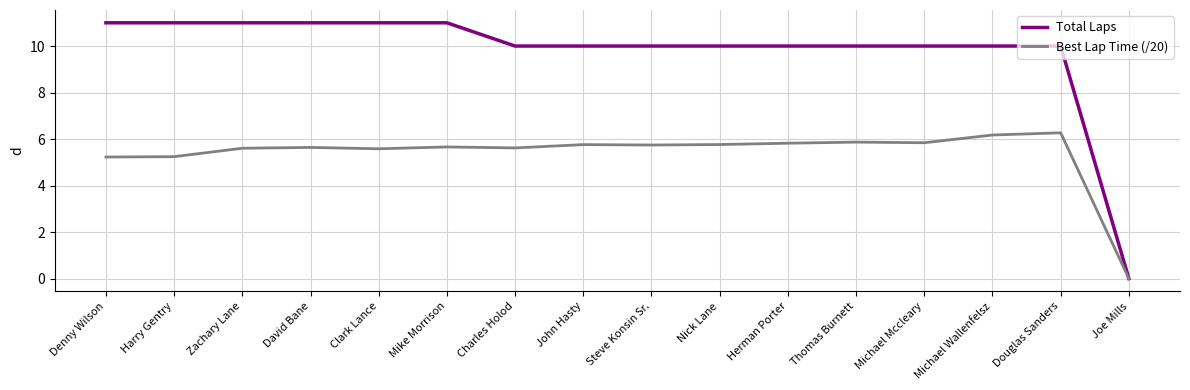

What is the spread (max minus min) of values at Denny Wilson?

5.8